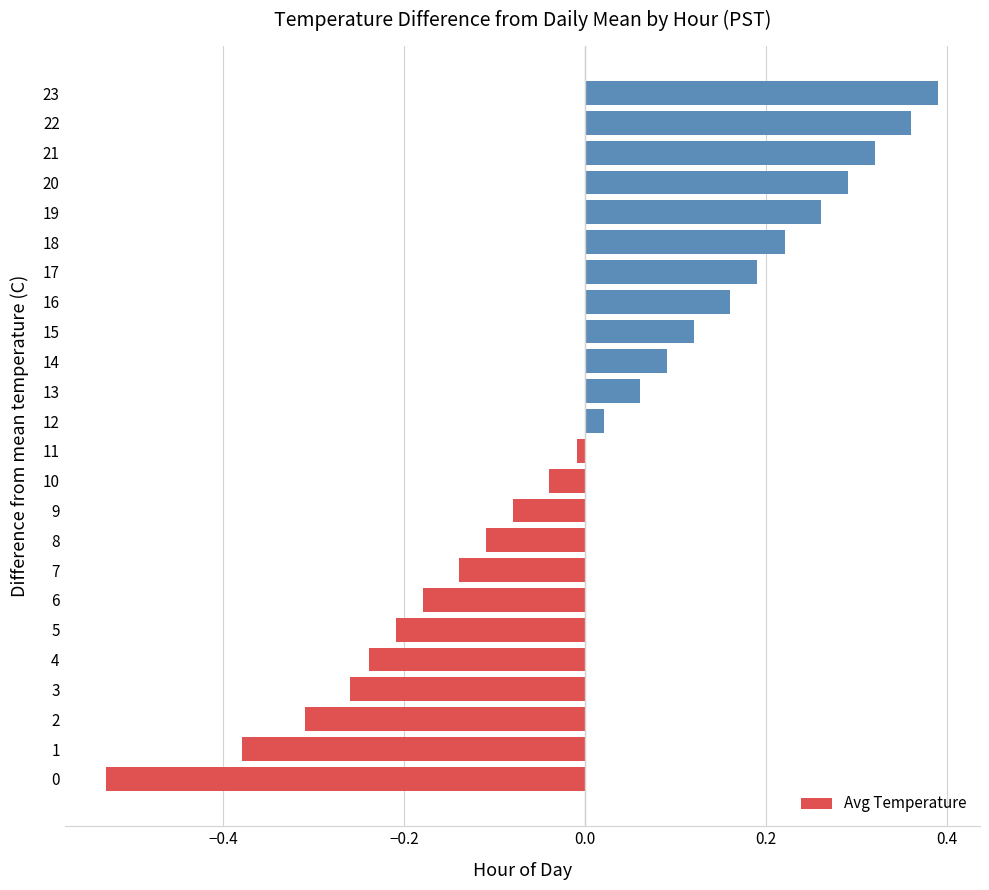

The value at 4 is -0.2. True or false?

True